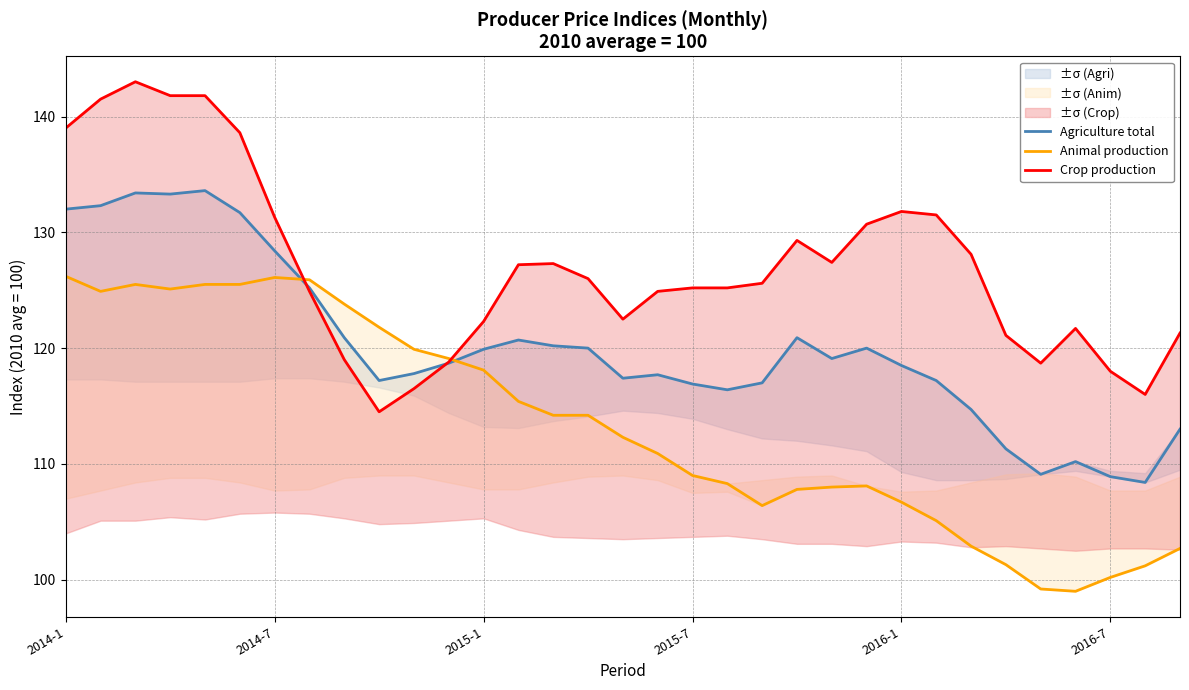

List the series in order of their overall mean, lowest first.

Animal production, Agriculture total, Crop production